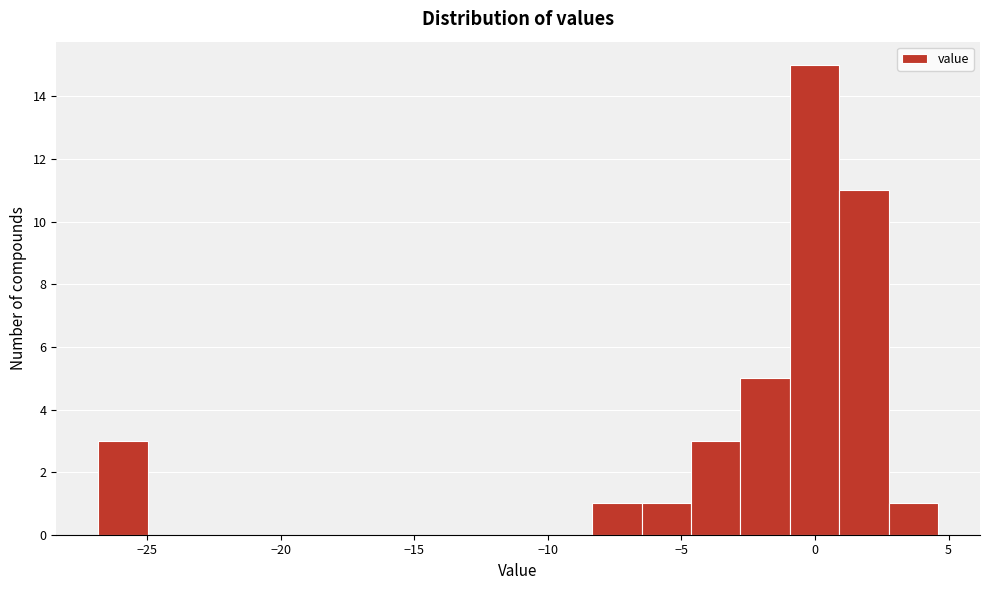

Around what value on the x-axis is the tallest bar? Give the approximate position of its centre, as read against the axis.

0.0